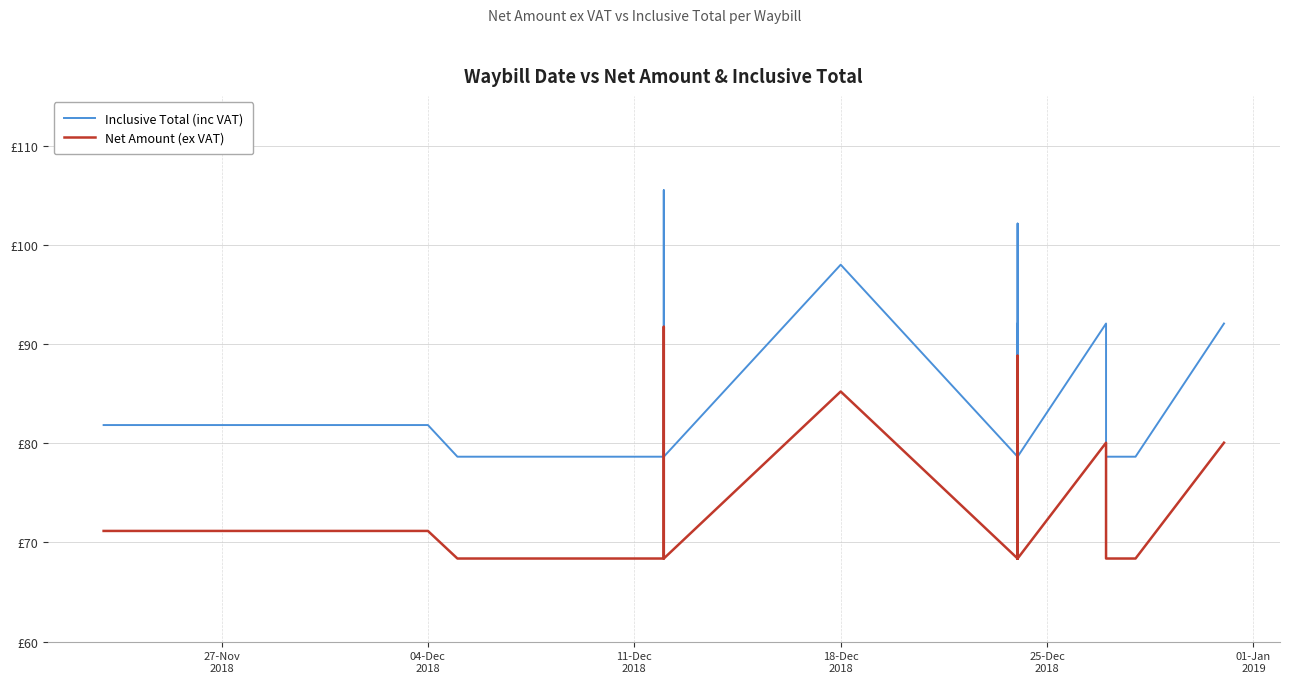

True or false: Net Amount (ex VAT) has more than 1 interior local peaks.

True